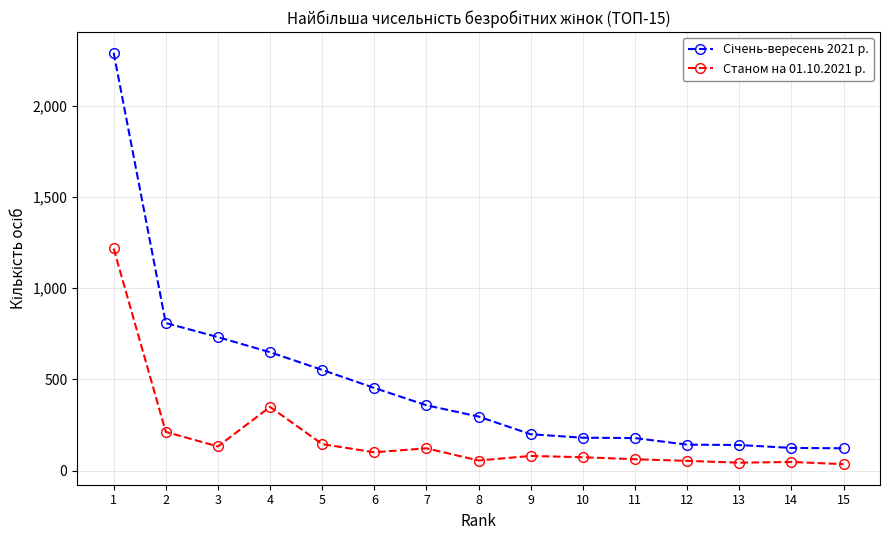

What is the value of the Станом на 01.10.2021 р. point at the 9th from the left?

80